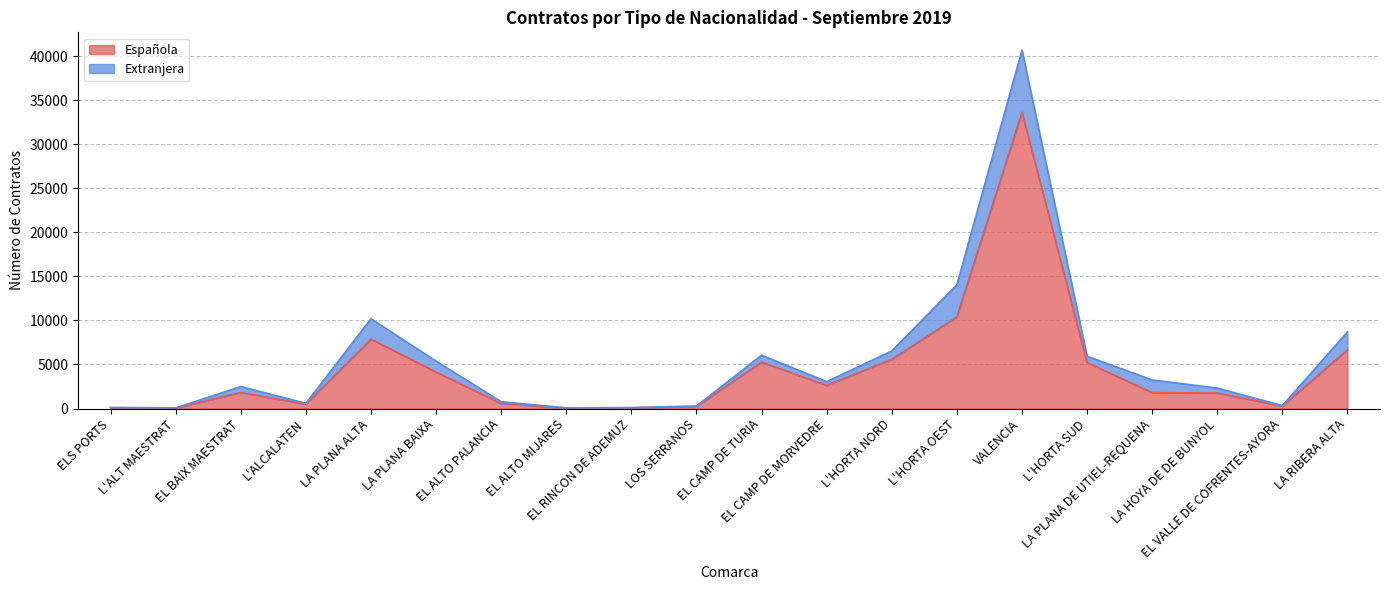

What is the average value?

4434